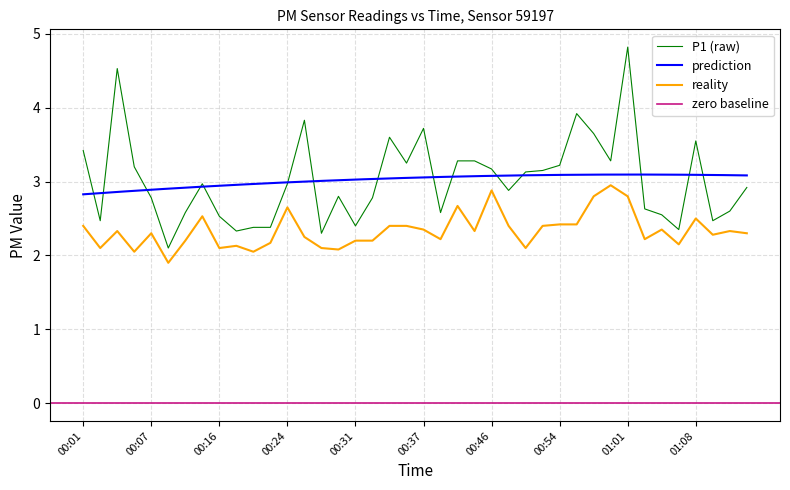

True or false: reality and P1 (raw) cross at least once.

False